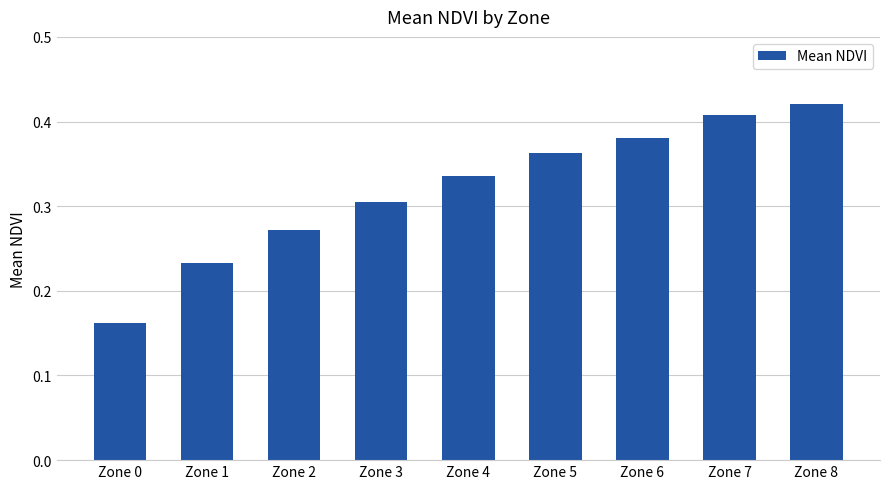

How many values are between 0 and 1?

9